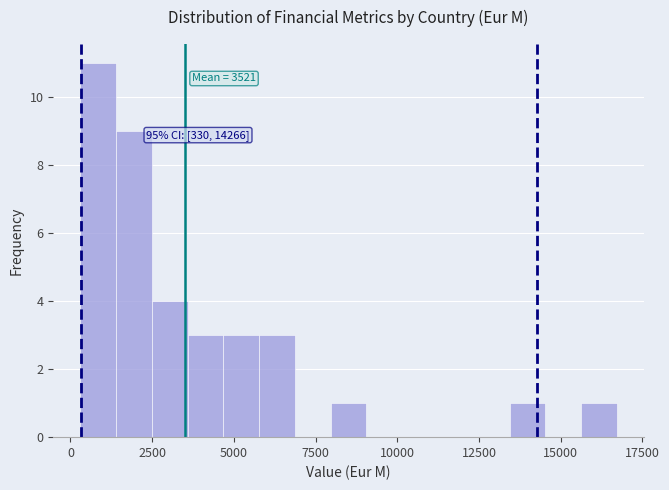

Around what value on the x-axis is the tallest bar? Give the approximate position of its centre, as read against the axis.

1000